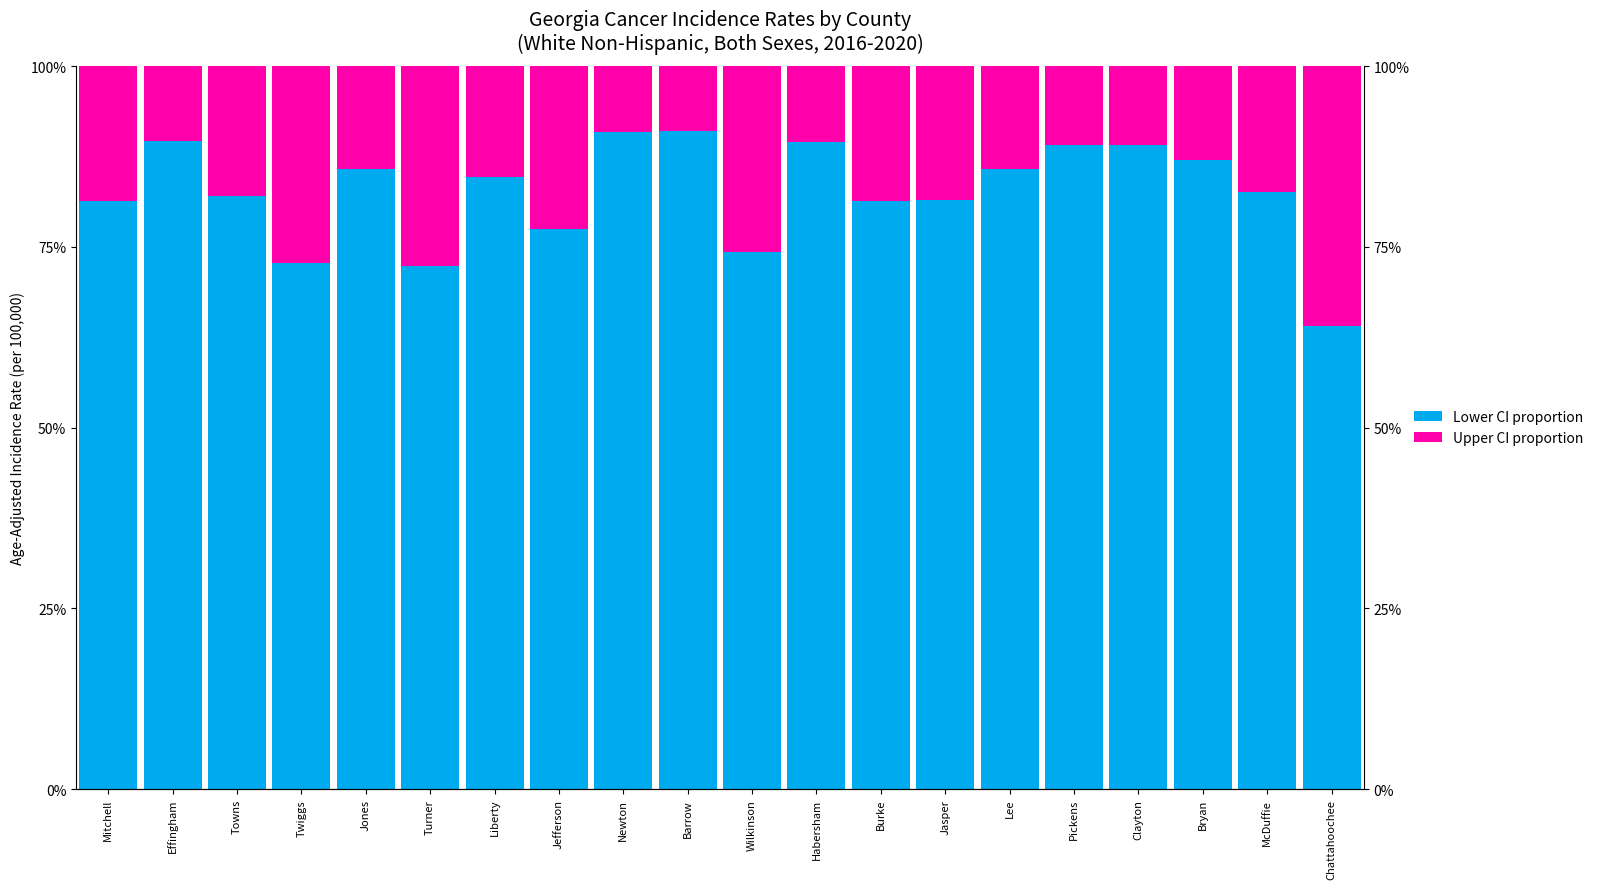

Between Wilkinson and Newton, which is larger?

Newton